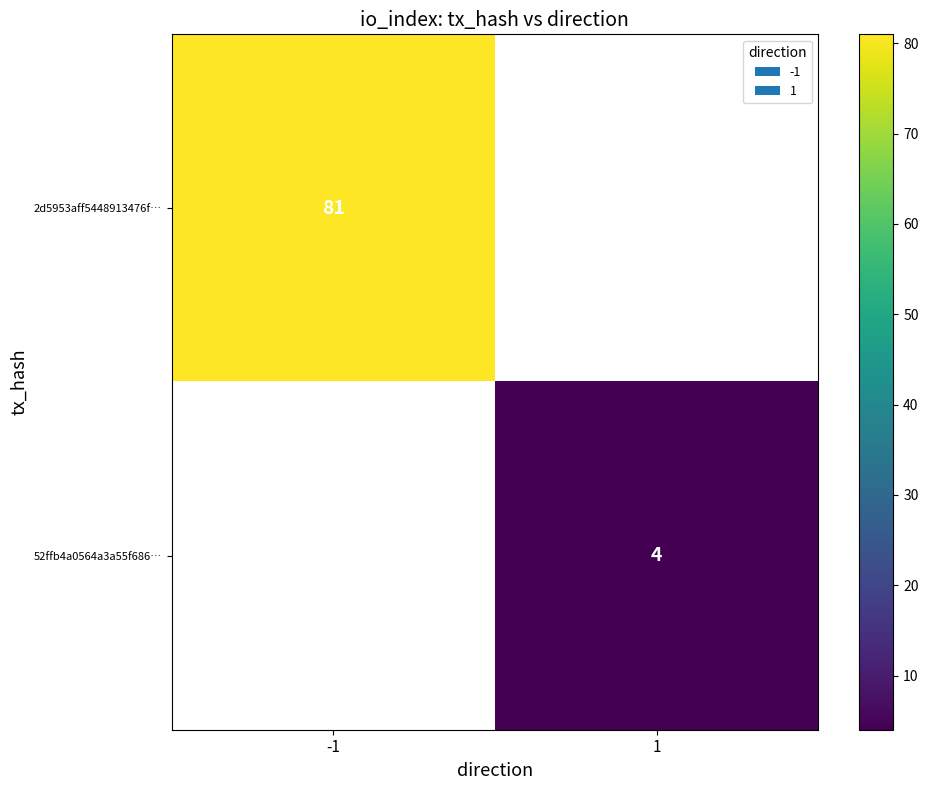

True or false: 2d5953aff5448913476f… has a value of 81 at -1.

True